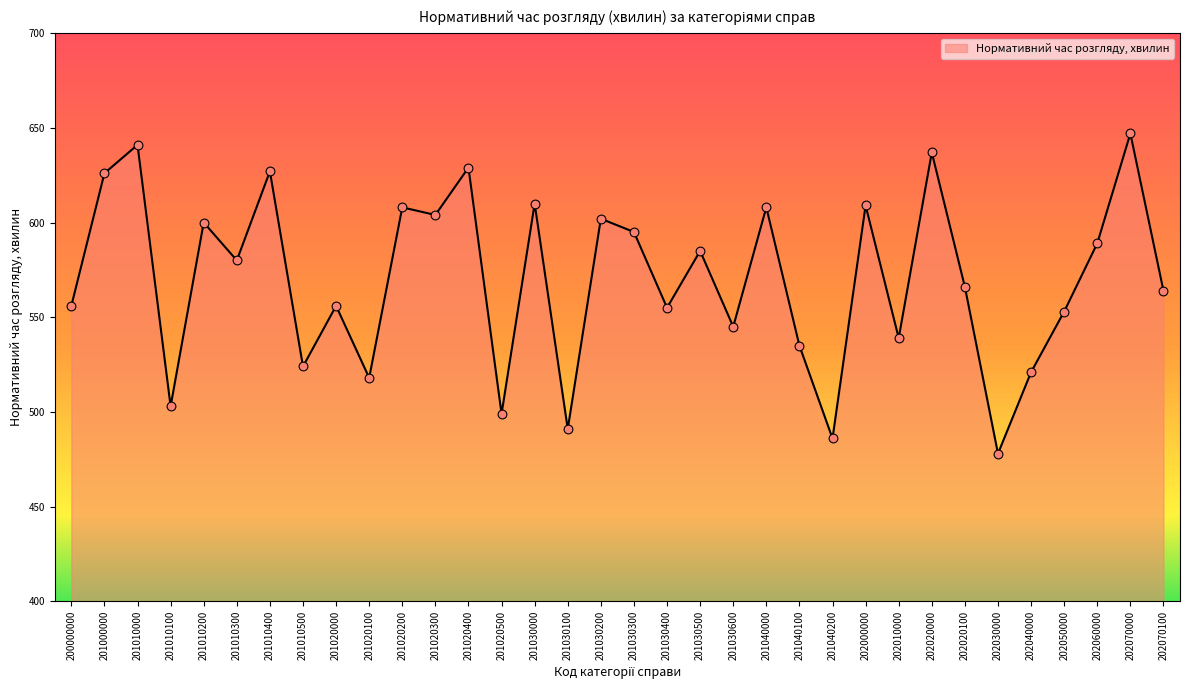

Which has a higher value, 201030600 or 201020300?

201020300